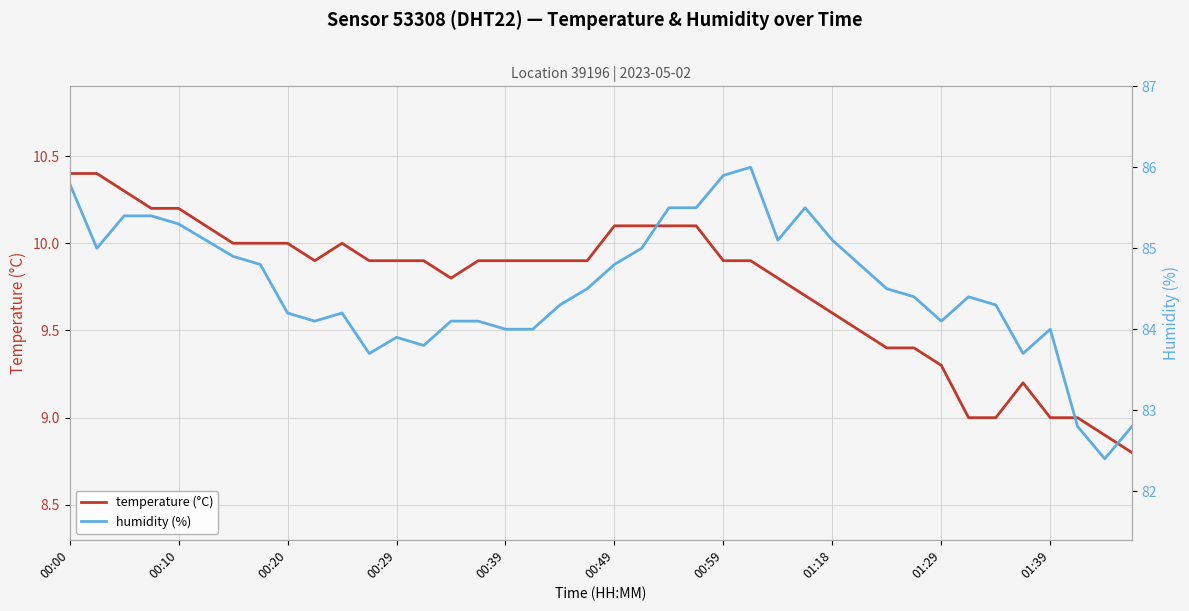

Reading left to right, extract all data points from this chart.

temperature (°C): 10.4	10.4	10.3	10.2	10.2	10.1	10.0	10.0	10.0	9.9	10.0	9.9	9.9	9.9	9.8	9.9	9.9	9.9	9.9	9.9	10.1	10.1	10.1	10.1	9.9	9.9	9.8	9.7	9.6	9.5	9.4	9.4	9.3	9.0	9.0	9.2	9.0	9.0	8.9	8.8
humidity (%): 85.8	85.0	85.4	85.4	85.3	85.1	84.9	84.8	84.2	84.1	84.2	83.7	83.9	83.8	84.1	84.1	84.0	84.0	84.3	84.5	84.8	85.0	85.5	85.5	85.9	86.0	85.1	85.5	85.1	84.8	84.5	84.4	84.1	84.4	84.3	83.7	84.0	82.8	82.4	82.8